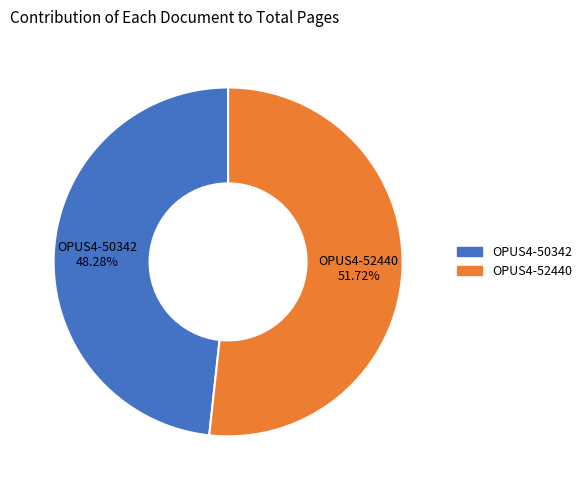

Which category has the smallest portion of the pie?

OPUS4-50342